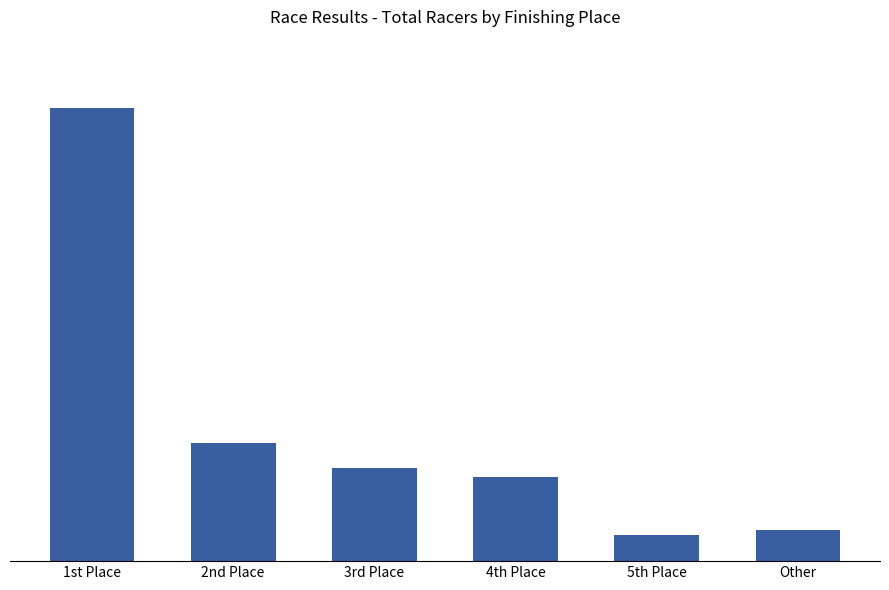

Are the bars horizontal?

No